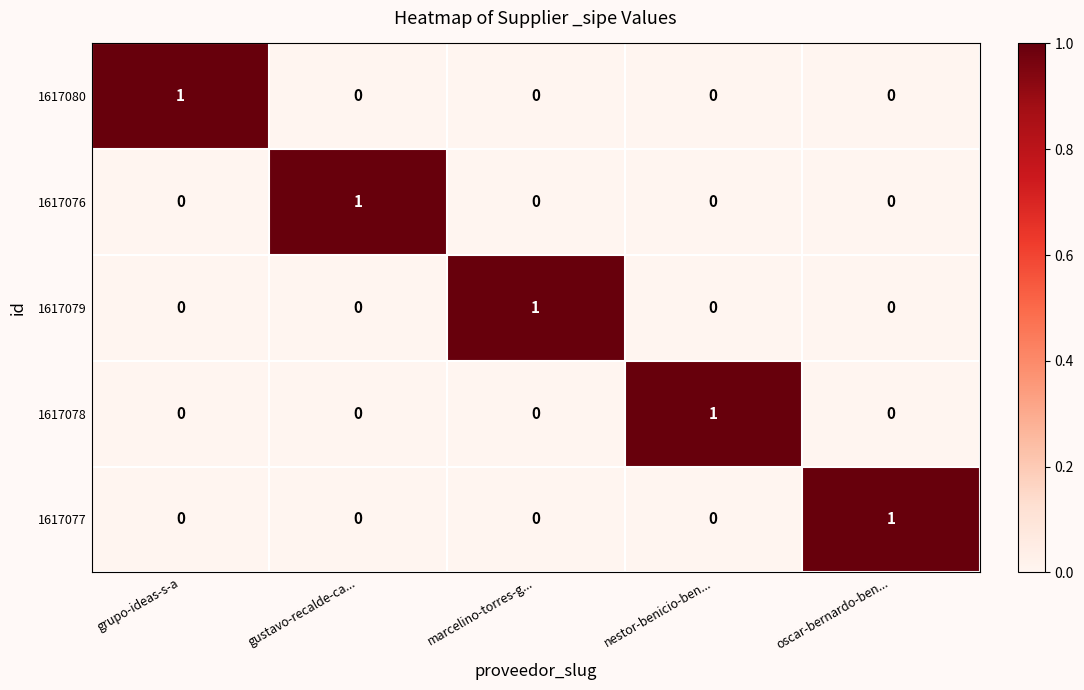

The 1617079 series shows 0 at oscar-bernardo-ben.... True or false?

True